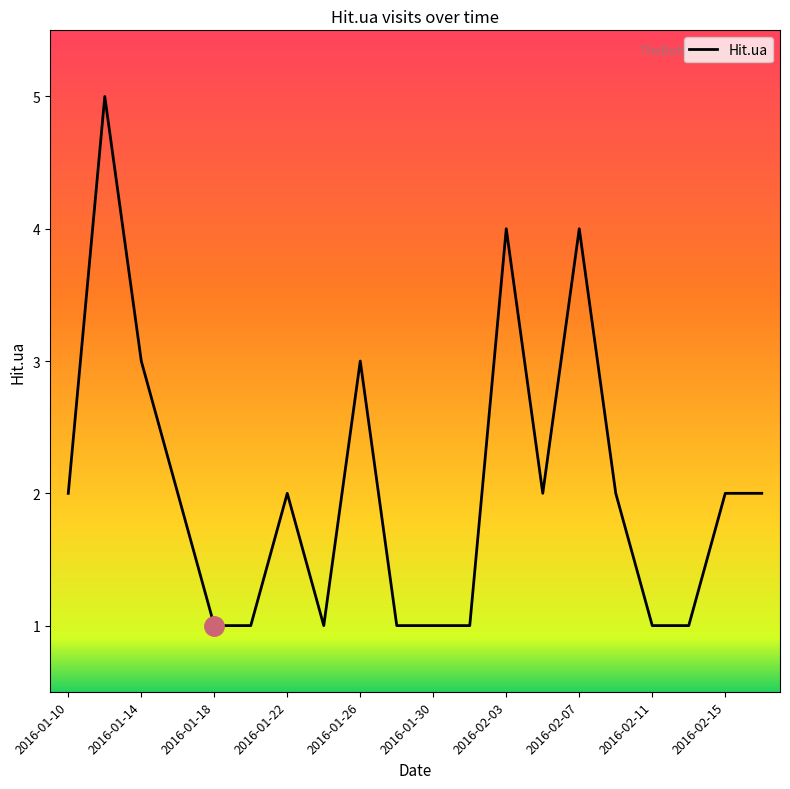

How many categories are shown in the chart?

20